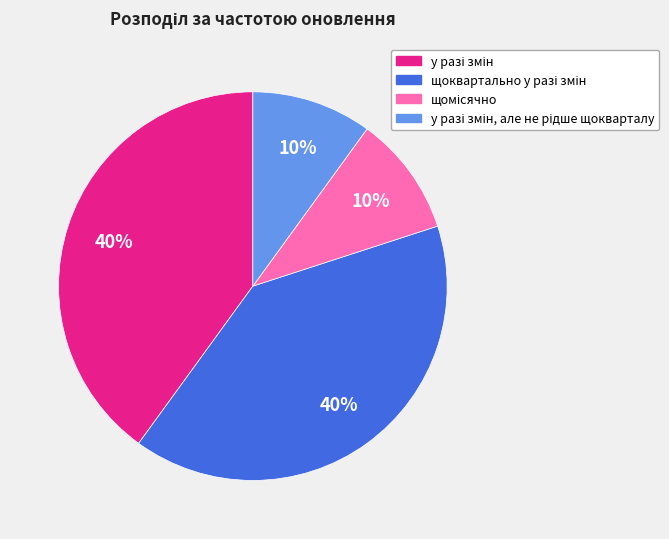

To the nearest percent, what is the average slice percentage?

25%